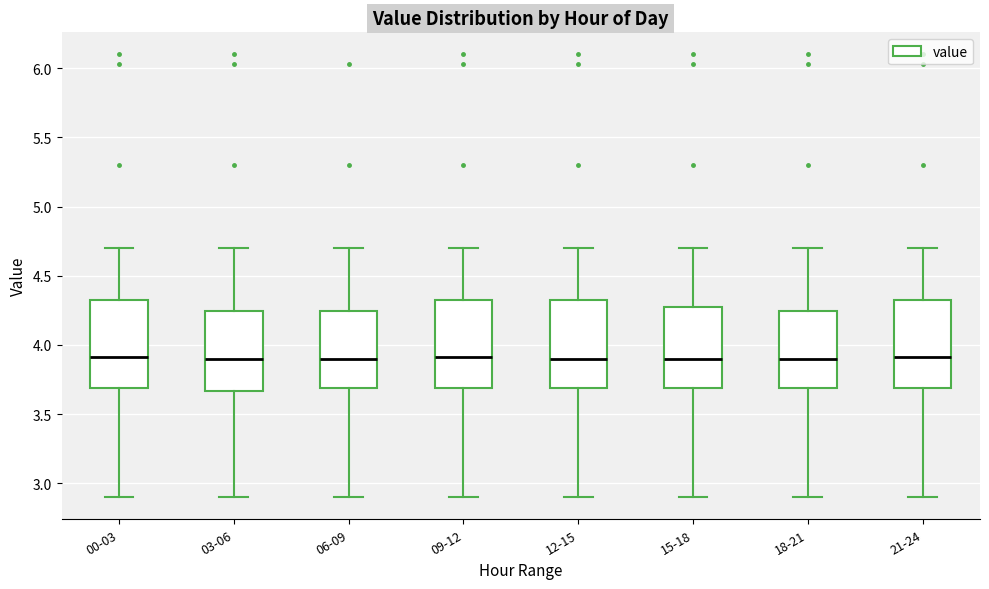

Where is the lower edge of the box for 06-09 on the y-axis? The values are not printed on the chart, so give them approximately, as read against the axis.

3.70